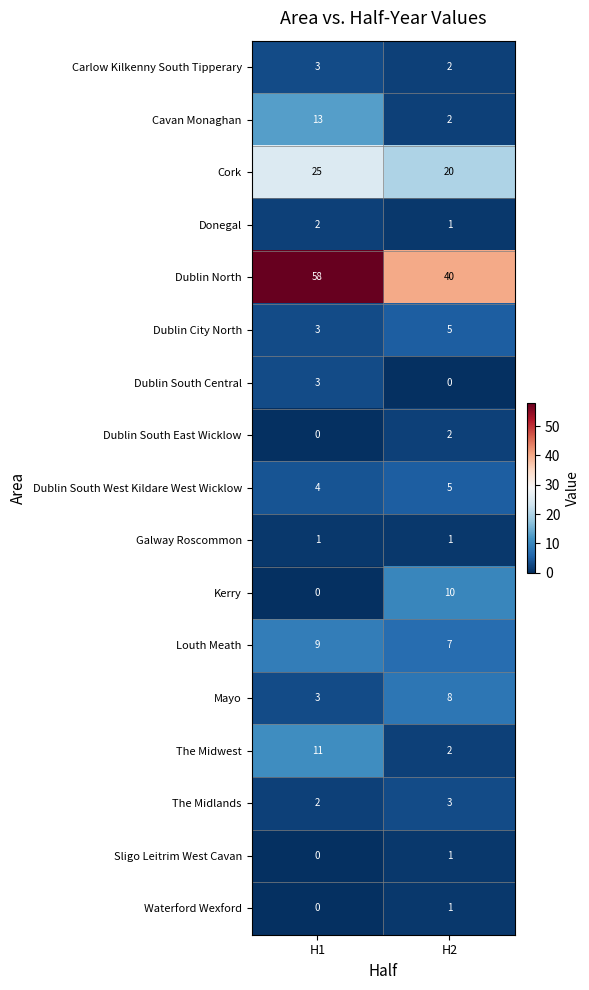

At how many categories does at least one series exceed 57?

1